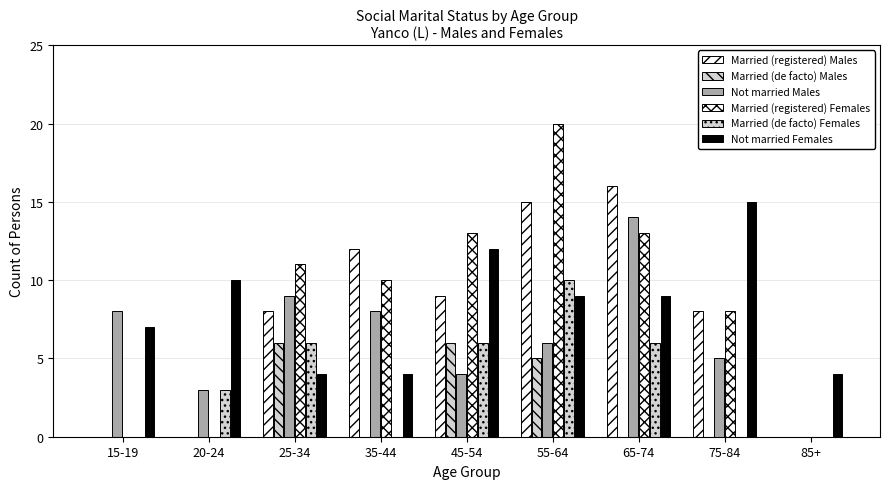

Which series has the widest spread of values?

Married (registered) Females